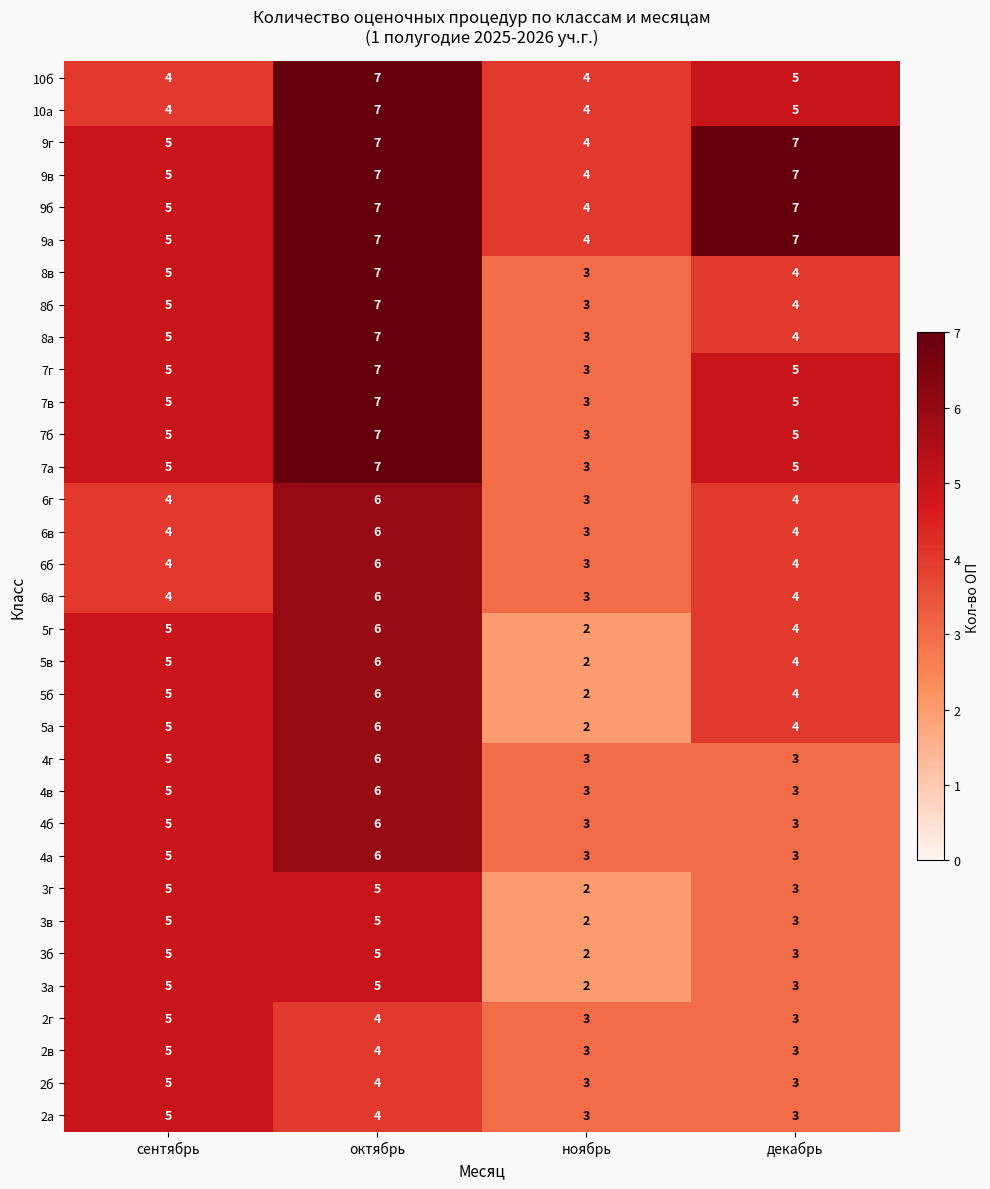

What is the difference between the maximum and minimum values in the 6б series?

3